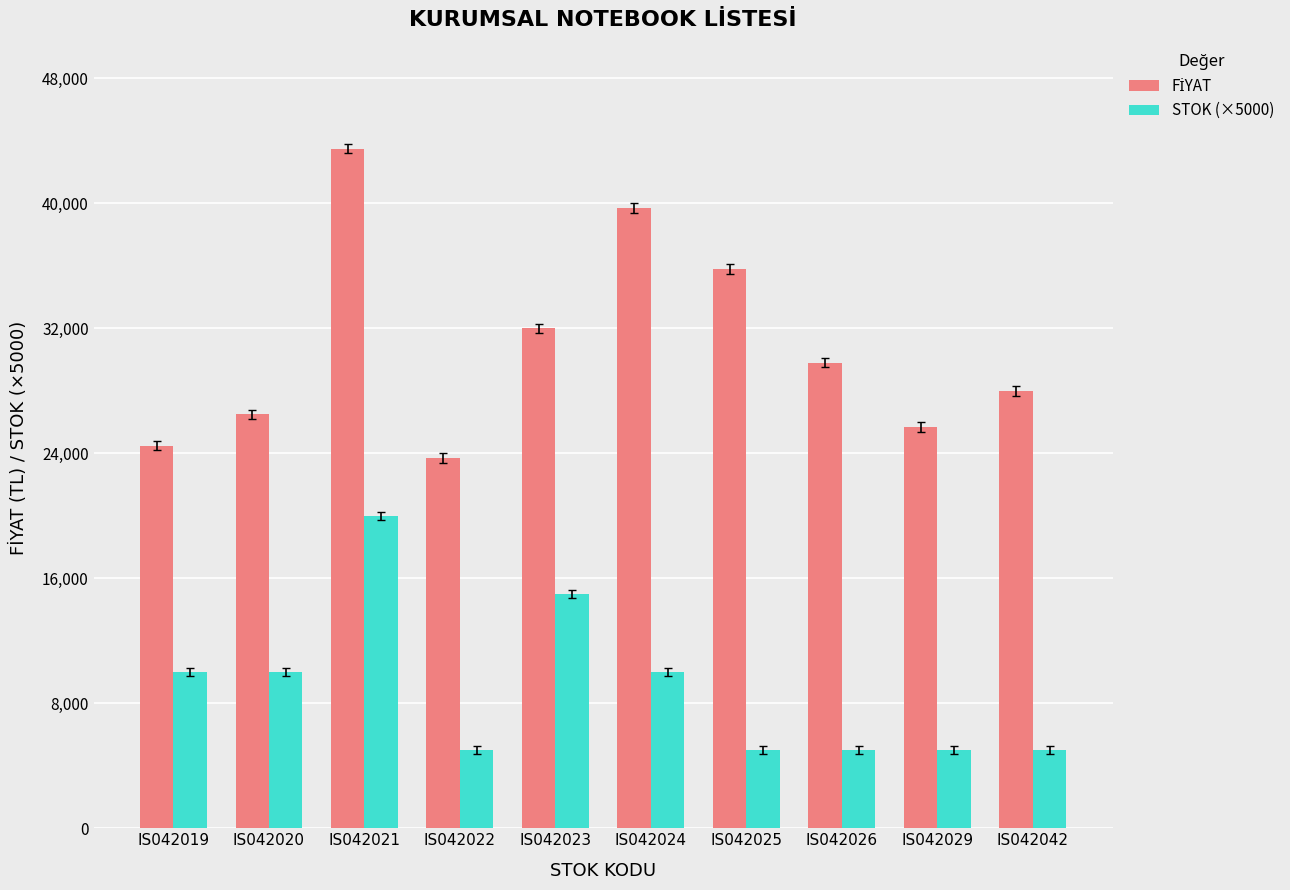

True or false: STOK (×5000) has a value of 15000 at IS042023.

True